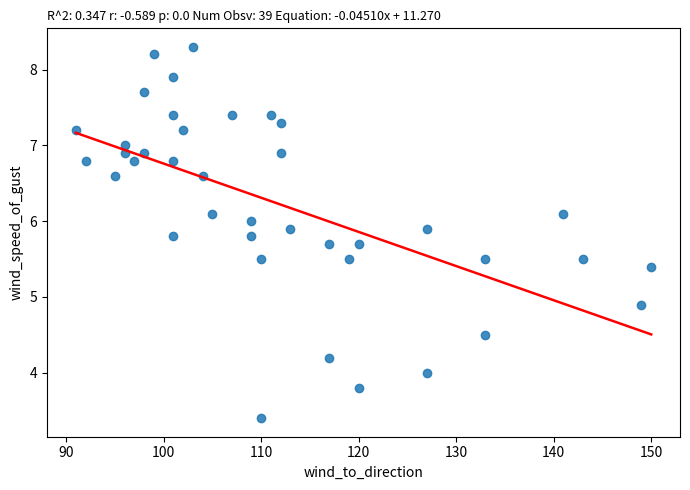

What Y value in the scatter plot is closest to 5?

4.9